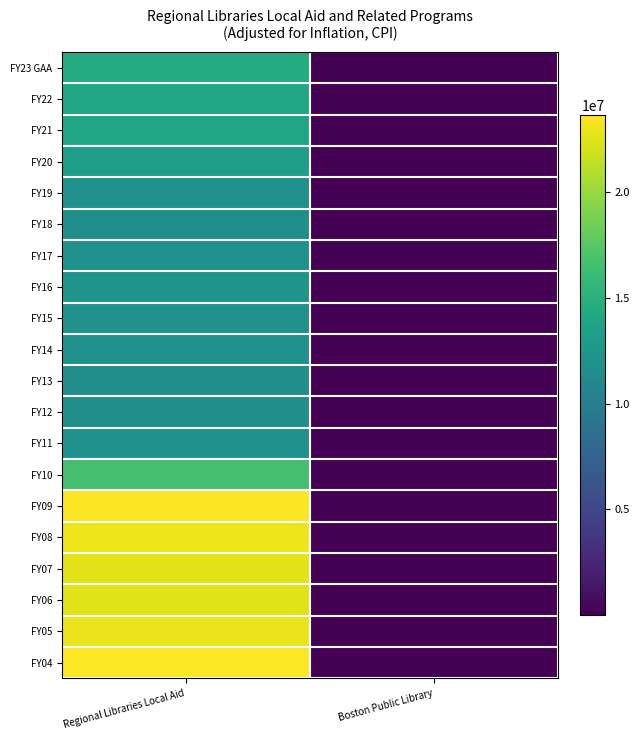

Reading right to left, transcribe all the data shown in this chart.

FY23 GAA: Boston Public Library=1	Regional Libraries Local Aid=14516000
FY22: Boston Public Library=1	Regional Libraries Local Aid=14100731
FY21: Boston Public Library=1	Regional Libraries Local Aid=13972562
FY20: Boston Public Library=1	Regional Libraries Local Aid=13150464
FY19: Boston Public Library=1	Regional Libraries Local Aid=11927053
FY18: Boston Public Library=1	Regional Libraries Local Aid=11819321
FY17: Boston Public Library=1	Regional Libraries Local Aid=11964626
FY16: Boston Public Library=1	Regional Libraries Local Aid=12255037
FY15: Boston Public Library=1	Regional Libraries Local Aid=12031416
FY14: Boston Public Library=1	Regional Libraries Local Aid=11975915
FY13: Boston Public Library=1	Regional Libraries Local Aid=11720429
FY12: Boston Public Library=1	Regional Libraries Local Aid=11788864
FY11: Boston Public Library=1	Regional Libraries Local Aid=12135083
FY10: Boston Public Library=1	Regional Libraries Local Aid=16706898
FY09: Boston Public Library=1	Regional Libraries Local Aid=23494023
FY08: Boston Public Library=1	Regional Libraries Local Aid=23059763
FY07: Boston Public Library=1	Regional Libraries Local Aid=22640431
FY06: Boston Public Library=1	Regional Libraries Local Aid=22490490
FY05: Boston Public Library=1	Regional Libraries Local Aid=22956977
FY04: Boston Public Library=1	Regional Libraries Local Aid=23646729